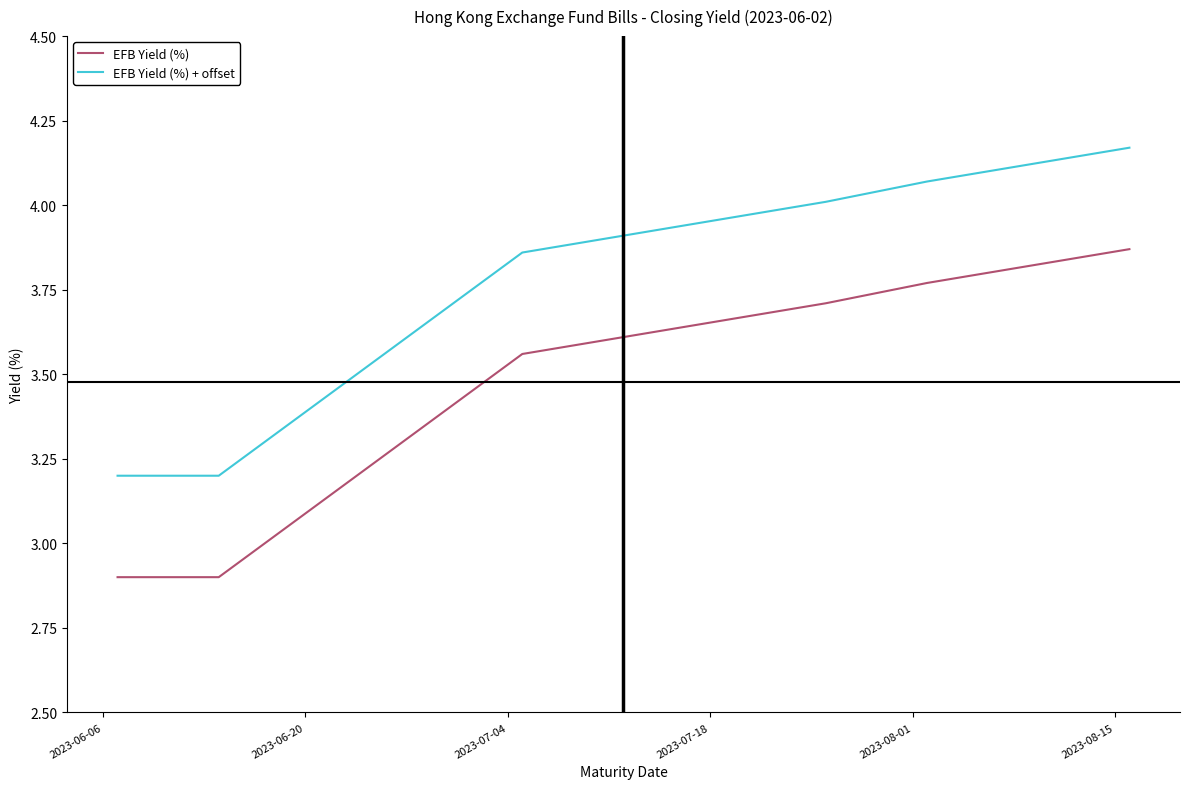

True or false: EFB Yield (%) + offset and EFB Yield (%) intersect in this chart.

False